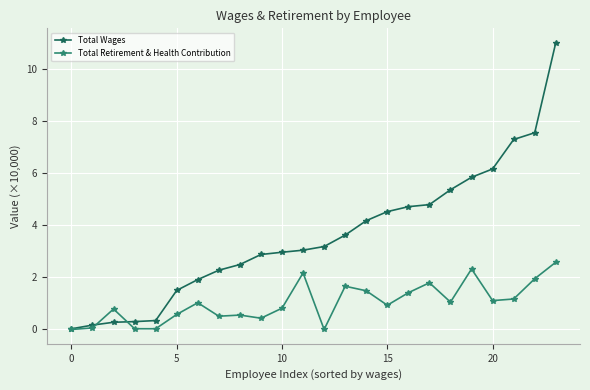

List the series in order of their overall mean, lowest first.

Total Retirement & Health Contribution, Total Wages